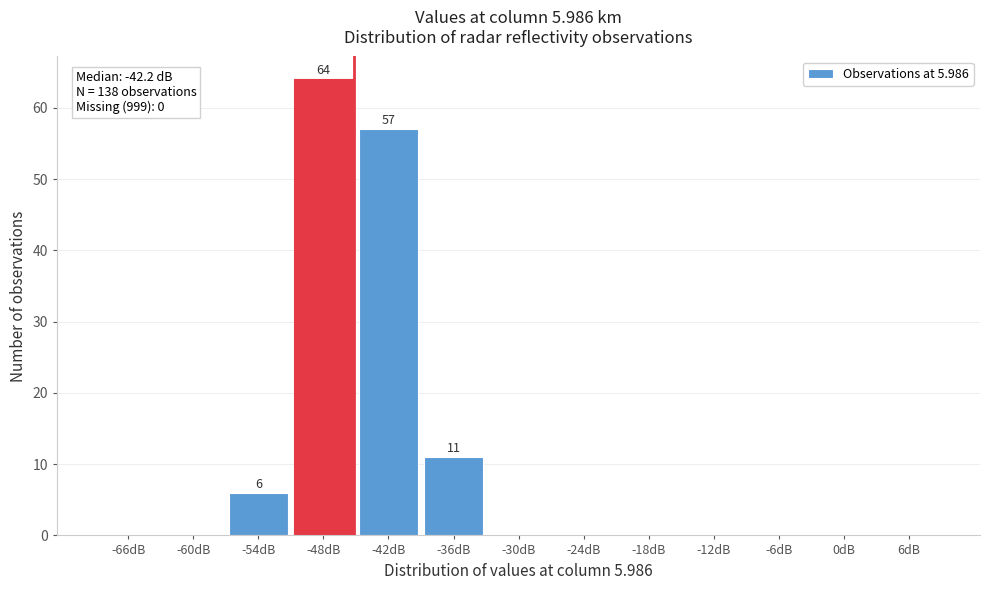

Reading left to right, list all the values displayed in this chart.

-66dB=0	-60dB=0	-54dB=6	-48dB=64	-42dB=57	-36dB=11	-30dB=0	-24dB=0	-18dB=0	-12dB=0	-6dB=0	0dB=0	6dB=0